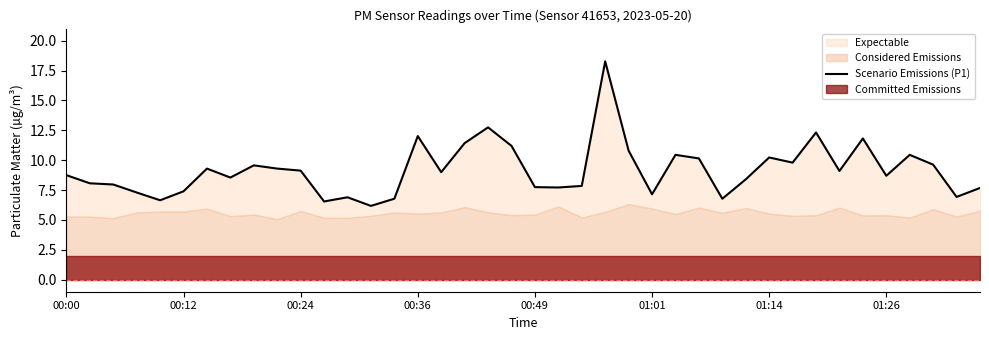

What is the change in value from 01:26 to 17?

+2.9